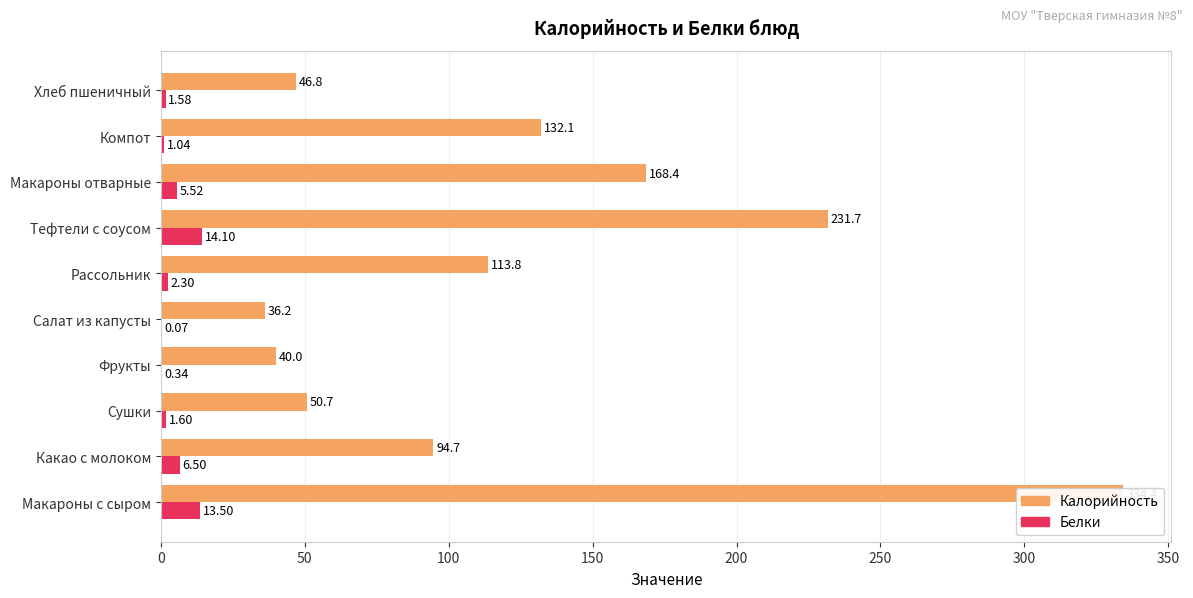

What is the maximum value for Калорийность?

334.4